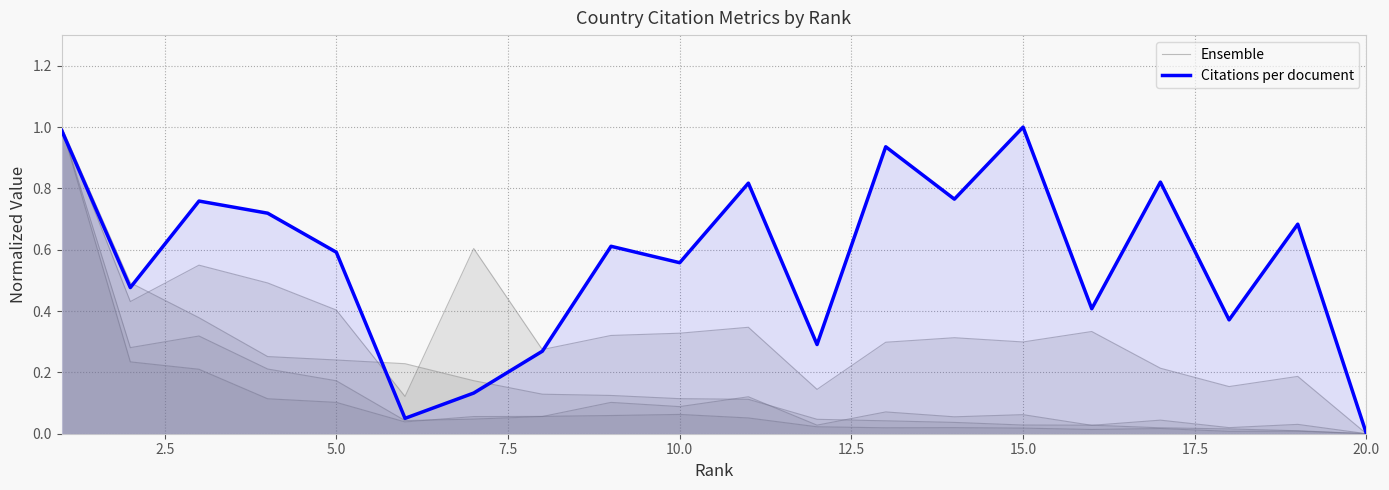

How many lines are shown in the chart?

2